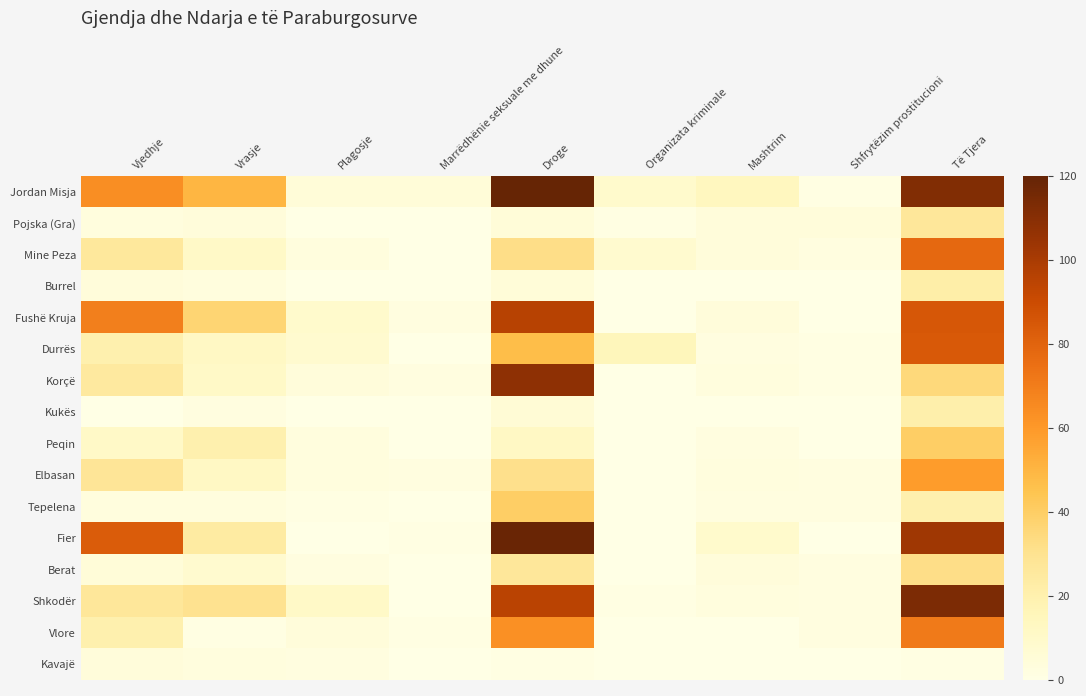

Which label corresponds to the largest value in the chart?

Droge